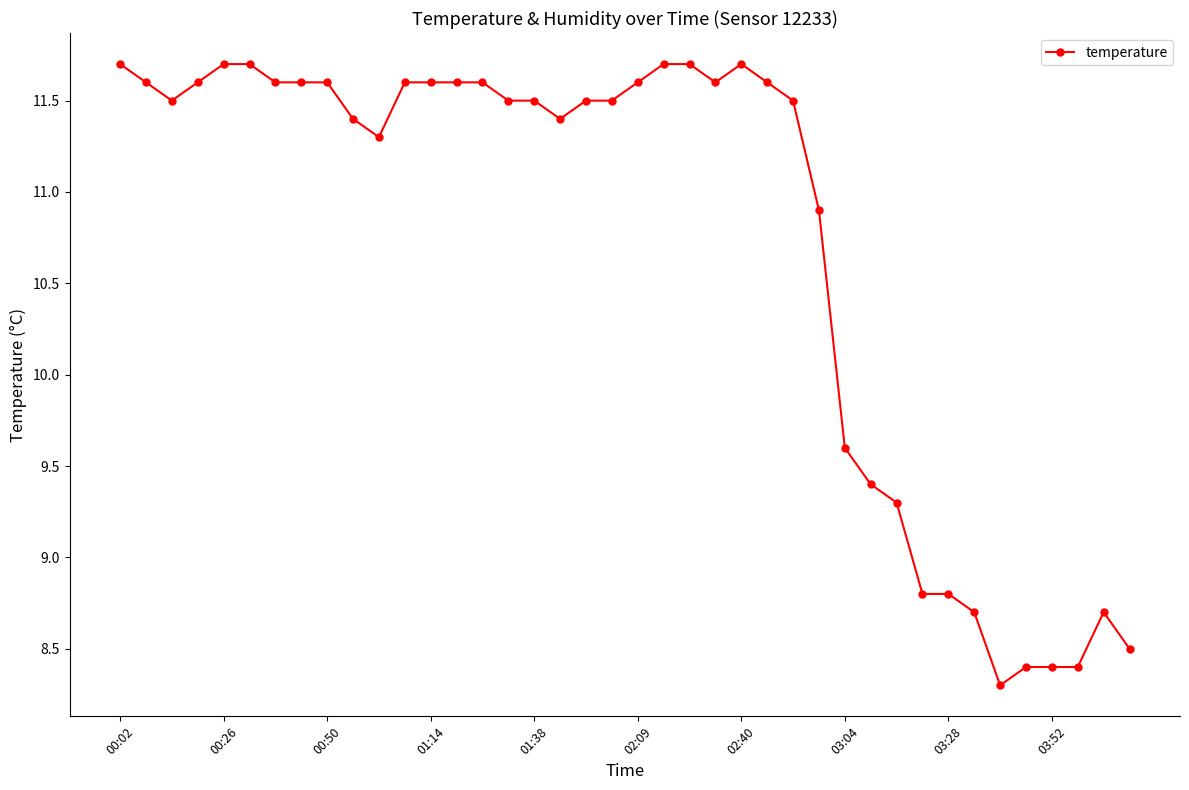

What is the value of the 23rd point from the left?

11.7